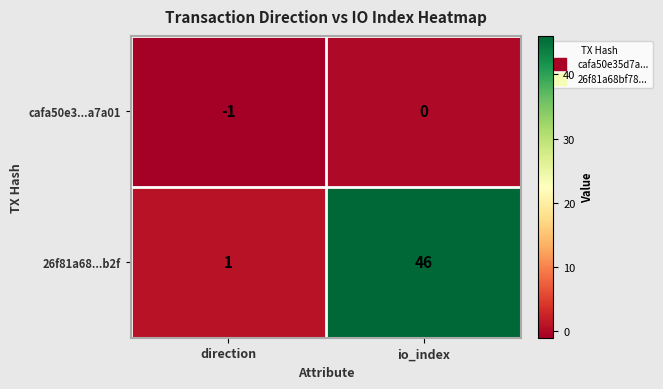

Which category has the highest value across all series?

io_index